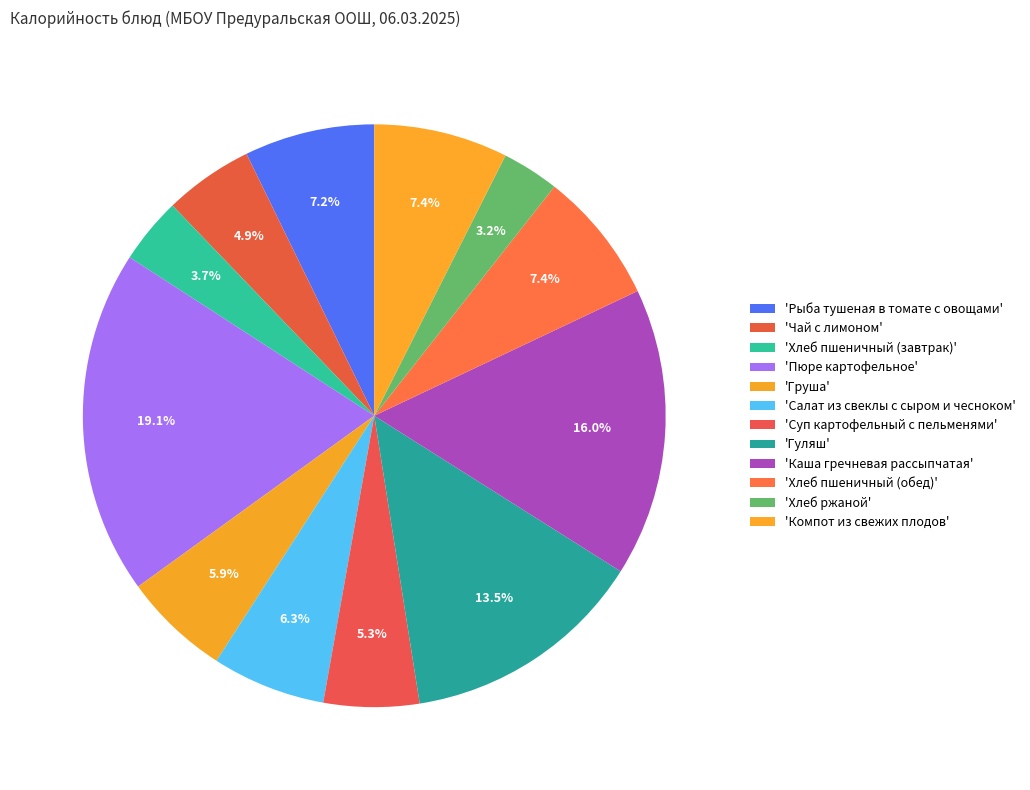

How many slices are in this pie chart?

12